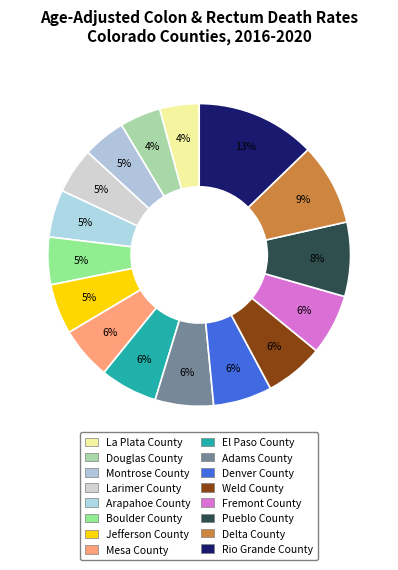

What percentage do Adams County and Pueblo County together represent?

14.2%